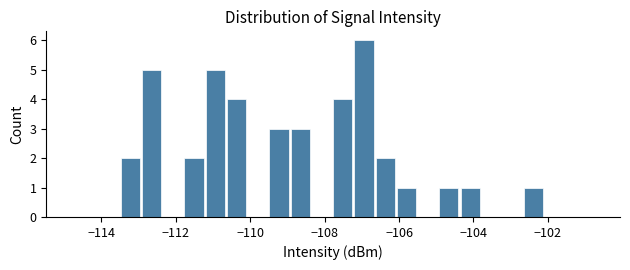

Around what value on the x-axis is the tallest bar? Give the approximate position of its centre, as read against the axis.

-107.0